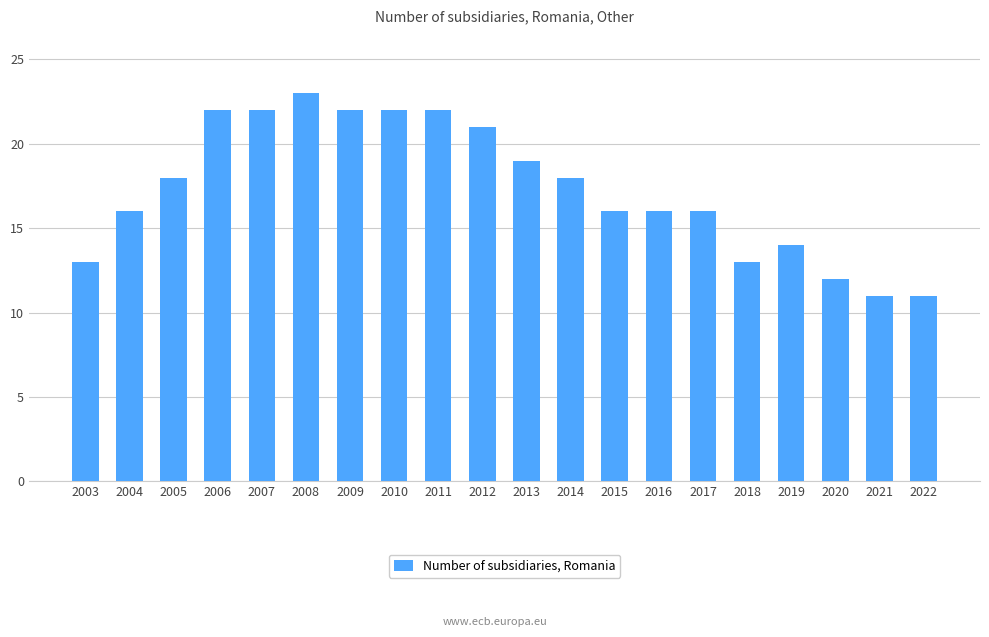

What is the change in value from 2010 to 2012?

-1